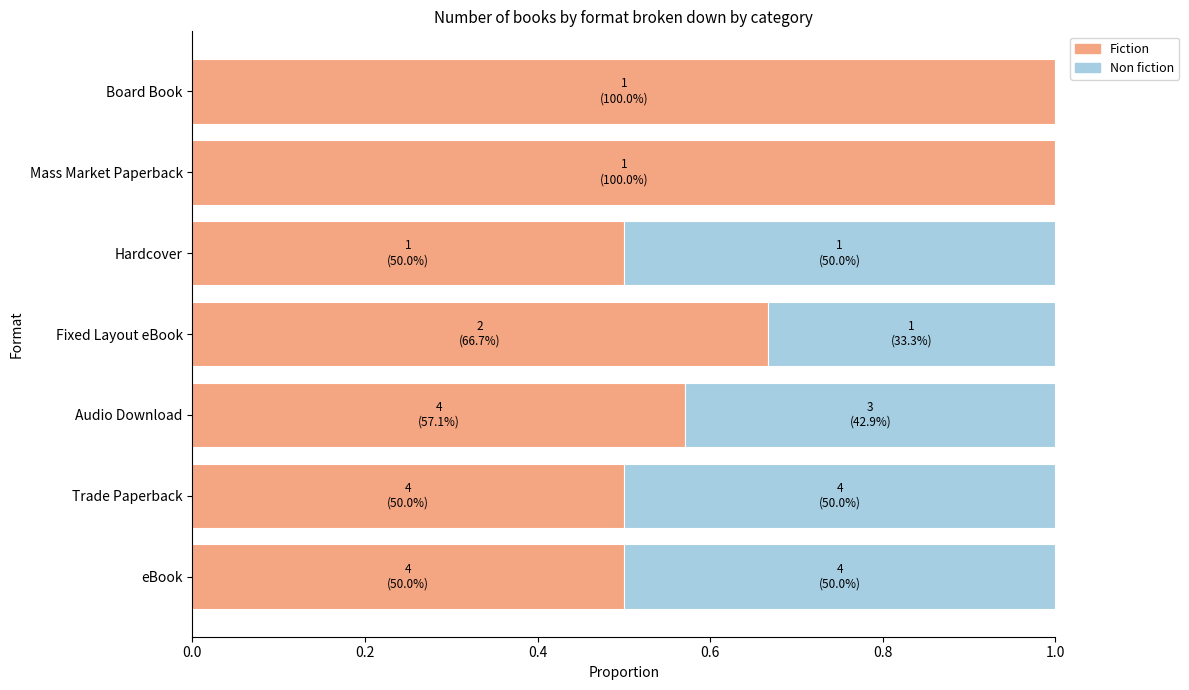

Count the number of data series in this chart.

2